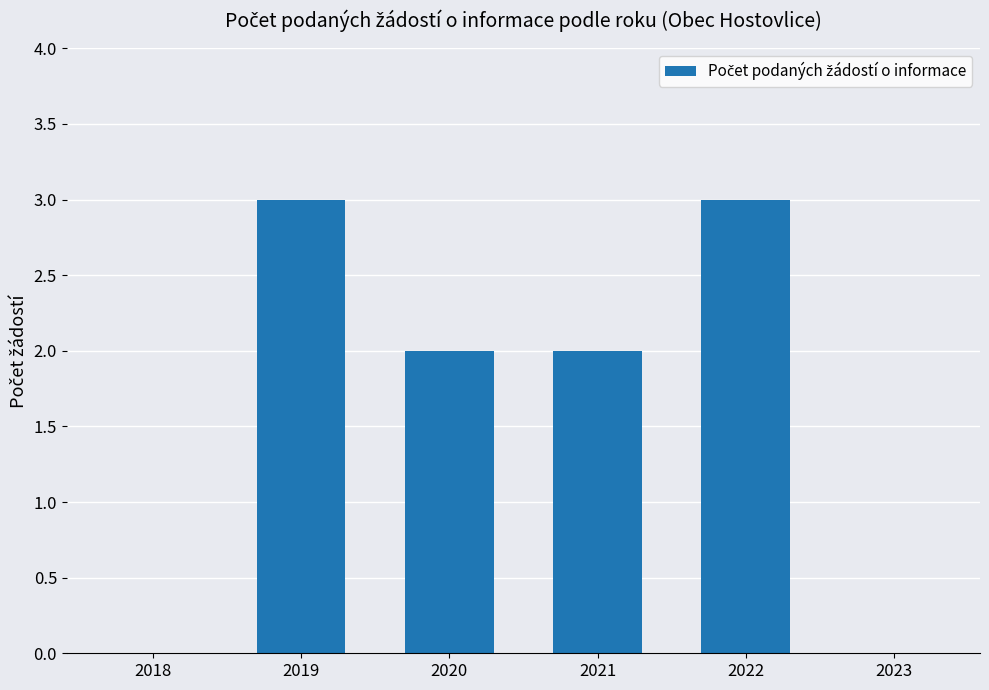

Between 2021 and 2023, which is larger?

2021